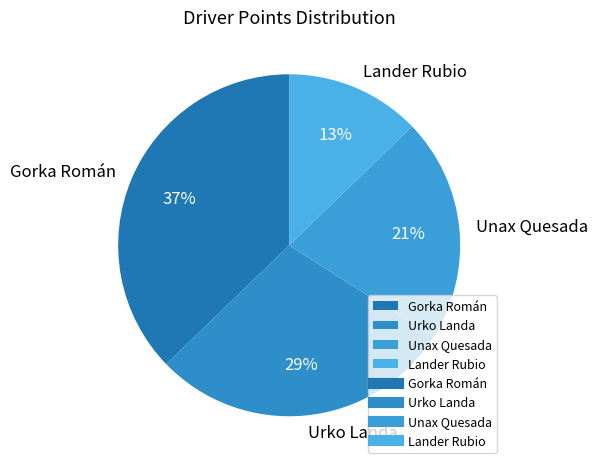

Does Gorka Román represent more than half of the total?

No